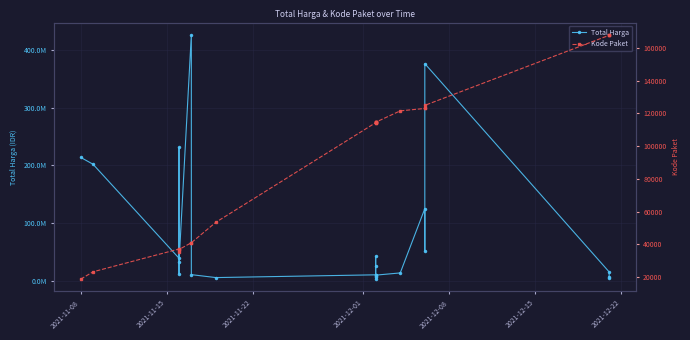

Reading left to right, extract all data points from this chart.

Total Harga: 213825000	202000000	38810000	231100000	11879100	32000000	426700000	10374000	5267600	10062484	26136000	42149455	2599960	7529200	6052778	9511000	13345000	124900000	51612000	376595700	15125000	3746160	6777480
Kode Paket: 18691	23162	37114	37201	35229	36796	40941	40941	53465	114323	114370	114573	114582	114589	114595	114603	121569	123027	123080	124929	167770	168054	168081